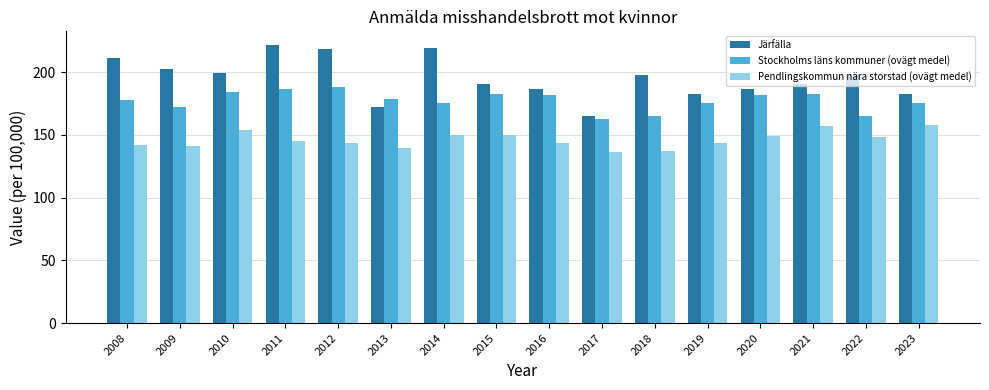

What is the minimum value shown in the chart?

136.5